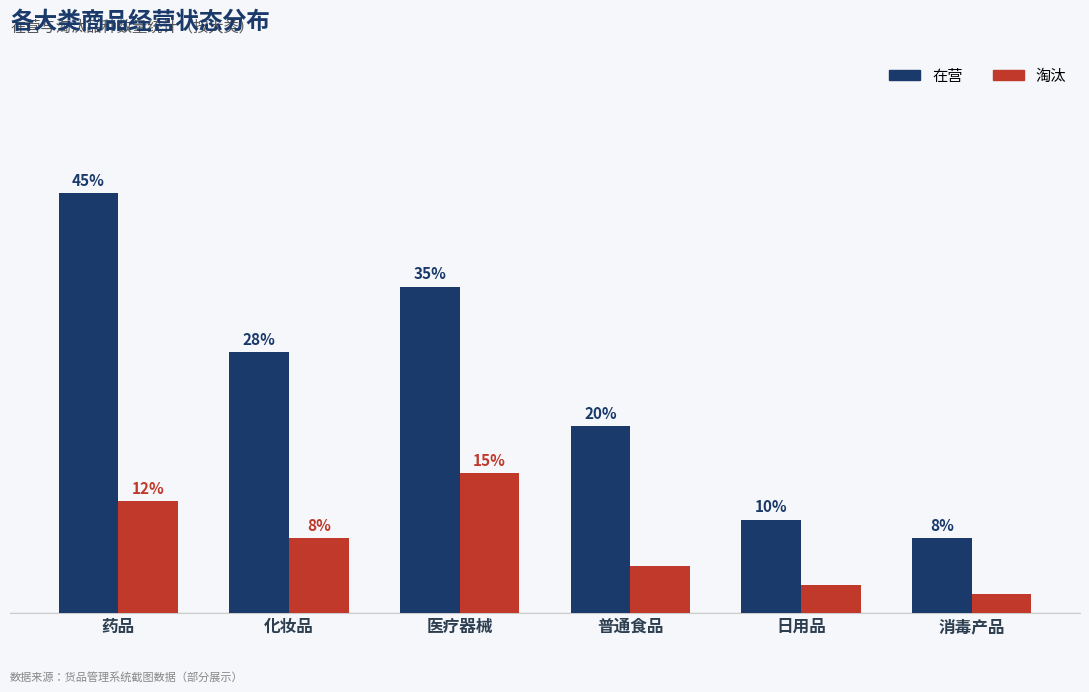

Which category has the lowest value across all series?

消毒产品